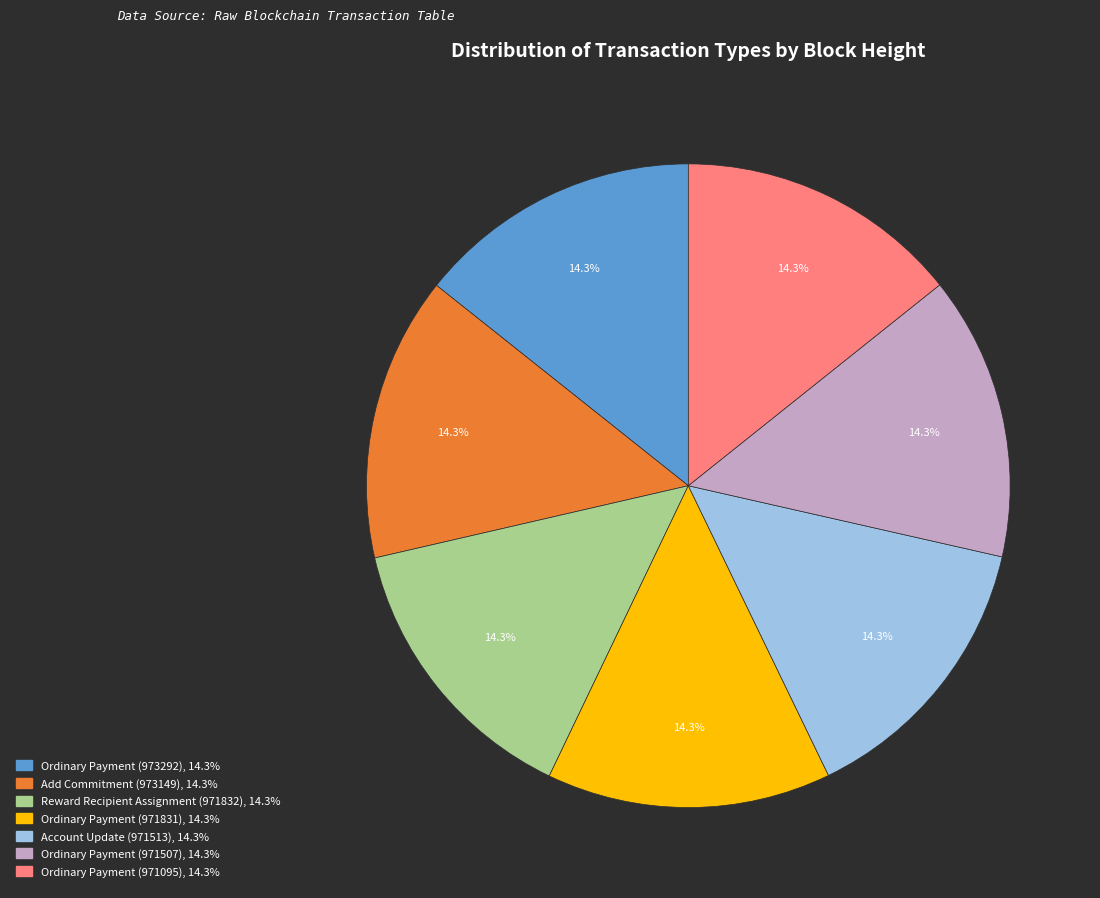

Does any single category account for the majority?

No